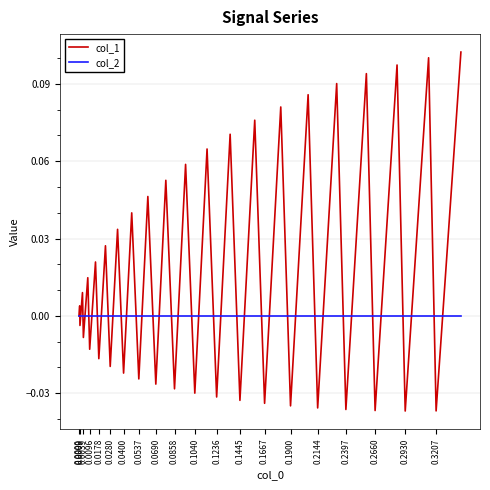

Rank the series by their maximum value, from lowest to highest.

col_2, col_1